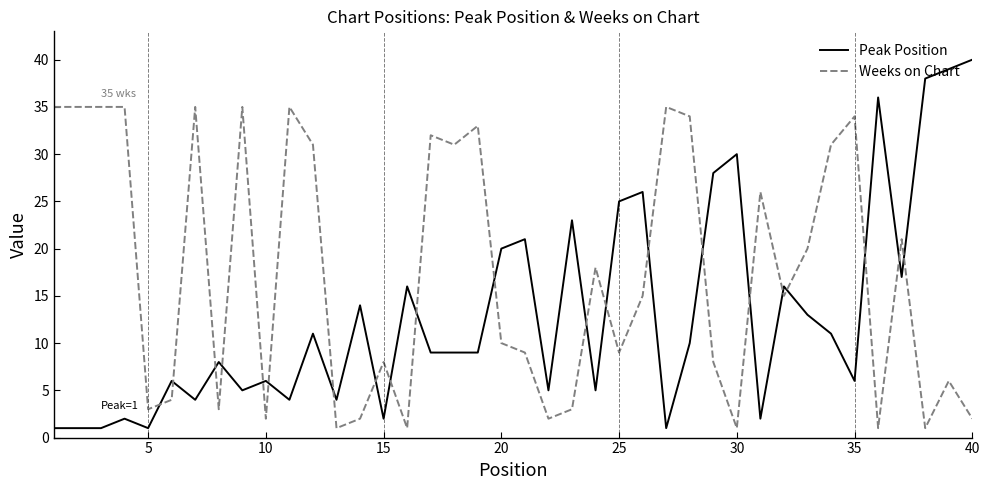

Which series has the largest range (max minus min)?

Peak Position